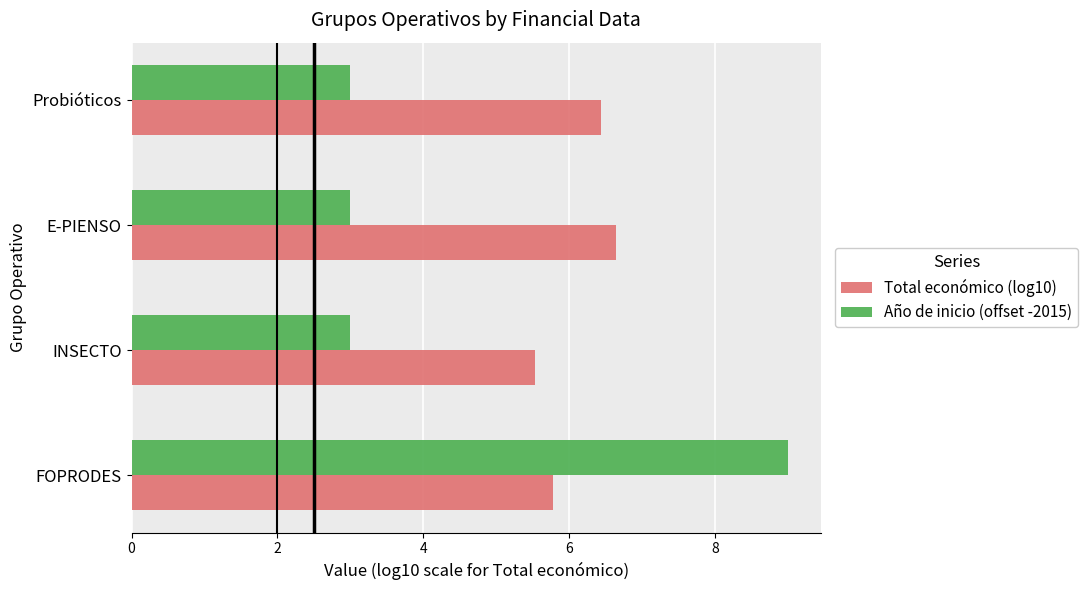

Rank the series by their average value, from lowest to highest.

Año de inicio (offset -2015), Total económico (log10)